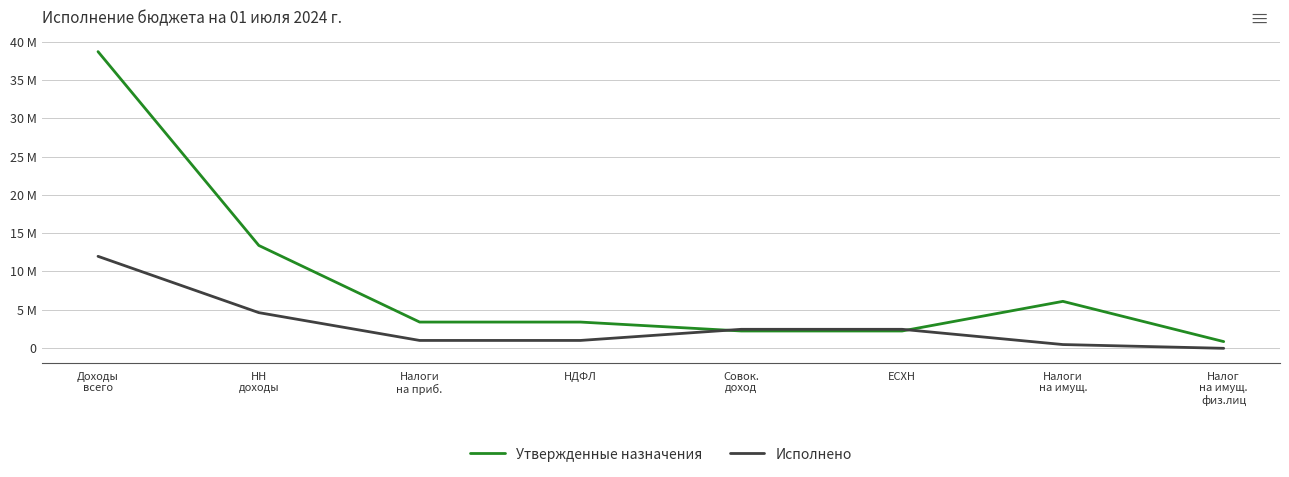

Is it true that Исполнено equals 1609890.4 at НДФЛ?

False